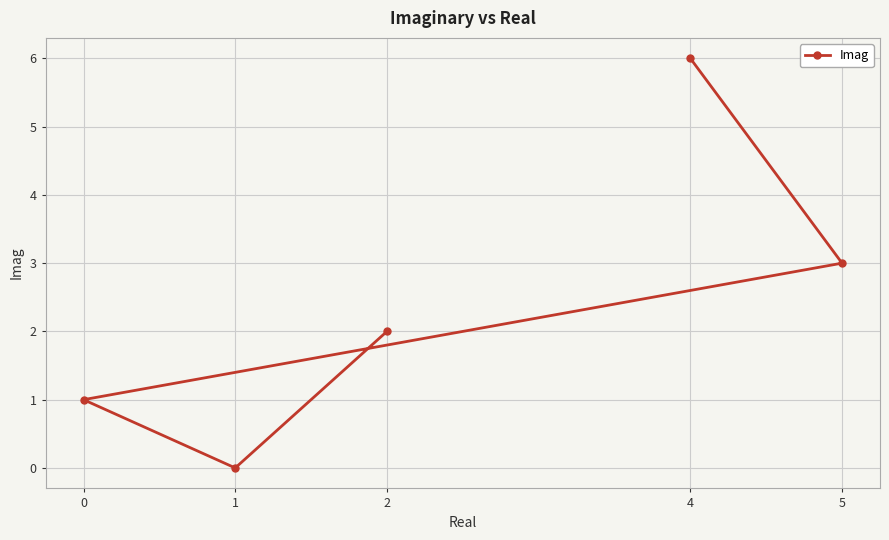

Reading right to left, transcribe all the data shown in this chart.

5=3	4=6	2=2	1=0	0=1